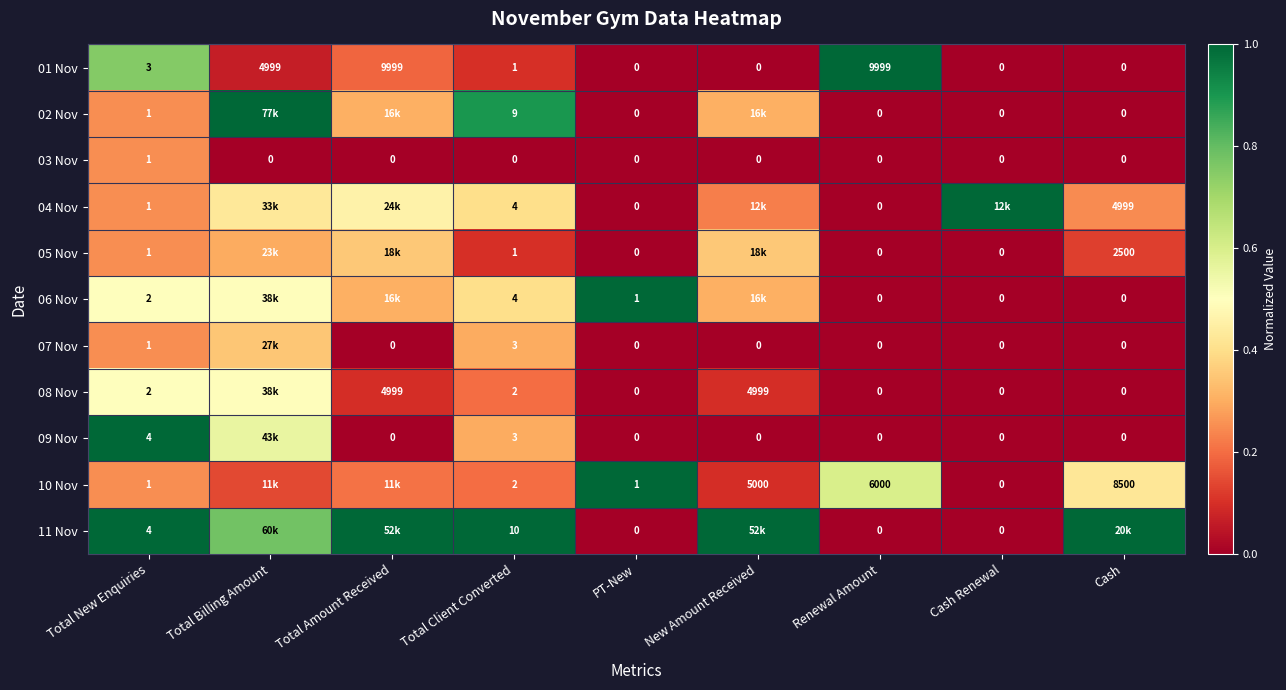

Is the value of 07 Nov at Total Client Converted greater than the value of 10 Nov at New Amount Received?

No